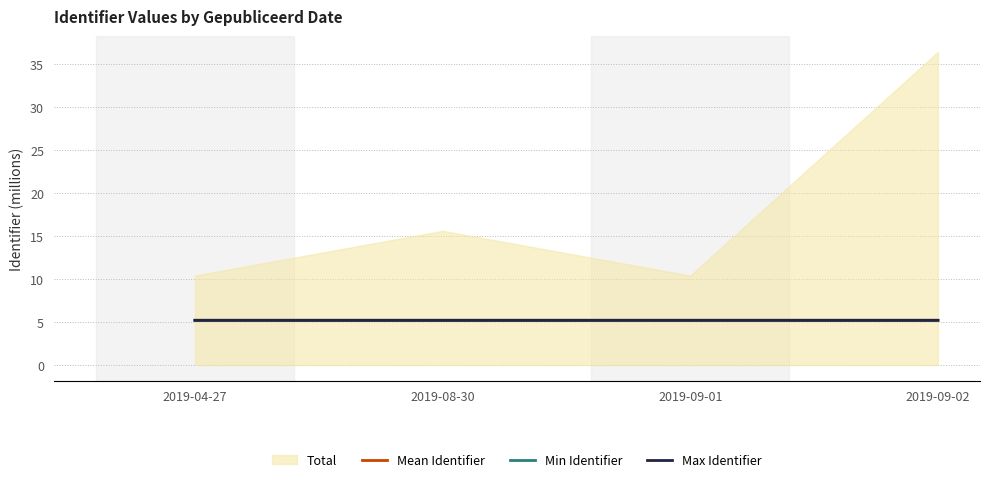

What is the label of the 2nd point from the left?

2019-08-30